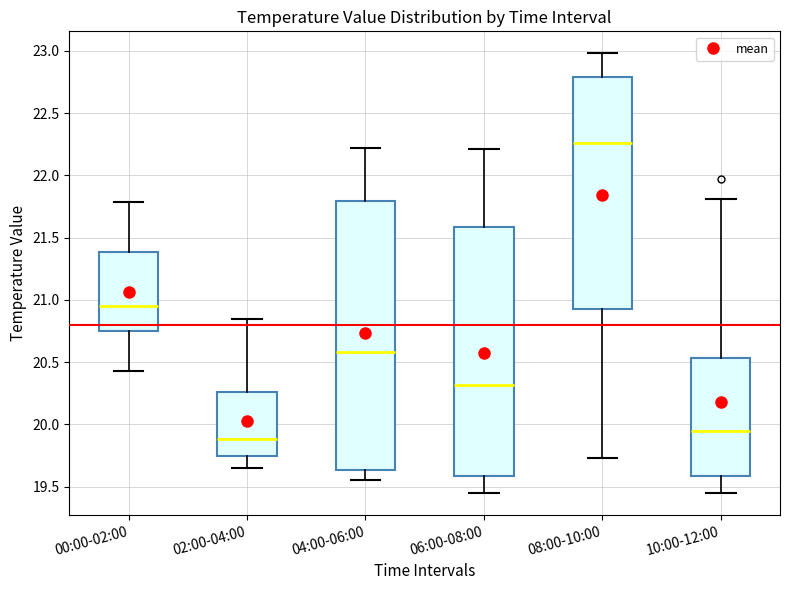

Reading left to right, transcribe this box plot: for each box, give where its median line is, the range the box spans, and where its two whiskers end, as read against the y-axis. The values are not printed on the chart, so give them approximately, as read against the axis.

00:00-02:00: median 20.95, box 20.75 to 21.40, whiskers 20.45 to 21.80
02:00-04:00: median 19.90, box 19.75 to 20.25, whiskers 19.65 to 20.85
04:00-06:00: median 20.60, box 19.65 to 21.80, whiskers 19.55 to 22.20
06:00-08:00: median 20.30, box 19.60 to 21.60, whiskers 19.45 to 22.20
08:00-10:00: median 22.25, box 20.95 to 22.80, whiskers 19.75 to 23.00
10:00-12:00: median 19.95, box 19.60 to 20.55, whiskers 19.45 to 21.80